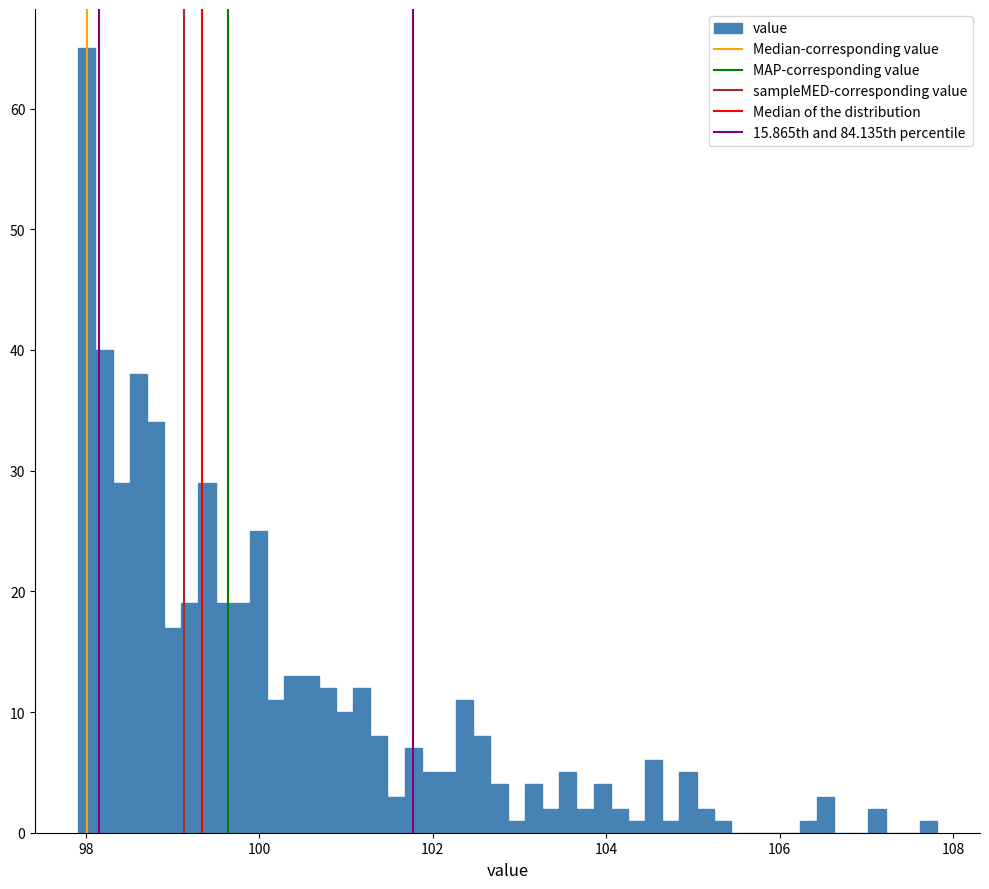

Around what value on the x-axis is the tallest bar? Give the approximate position of its centre, as read against the axis.

98.0